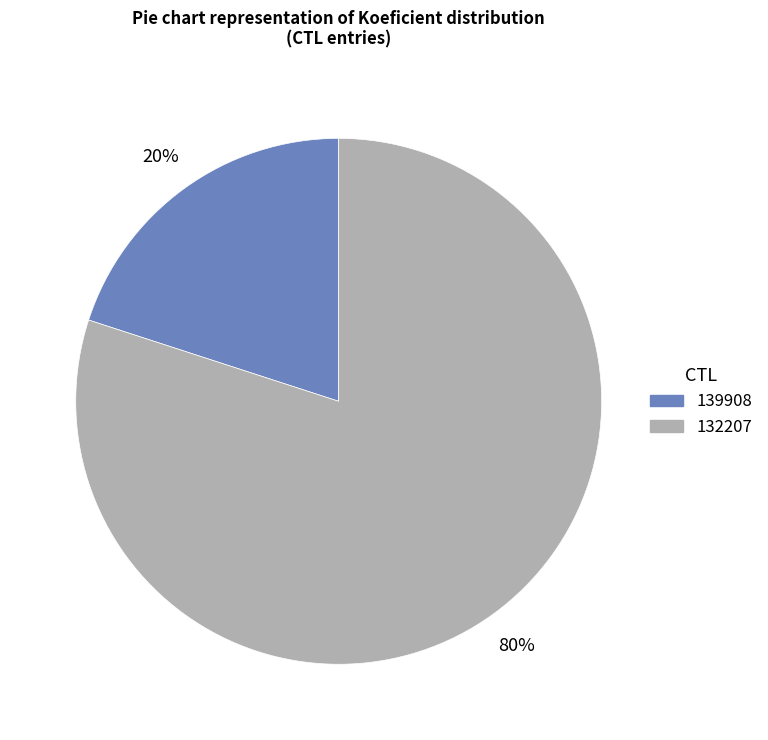

Rank the categories by value from highest to lowest.

132207, 139908